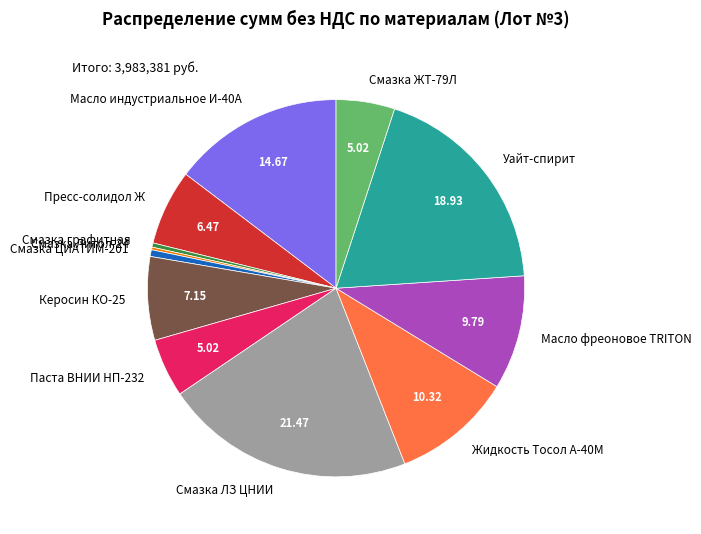

Which category has the biggest portion of the pie?

Смазка ЛЗ ЦНИИ